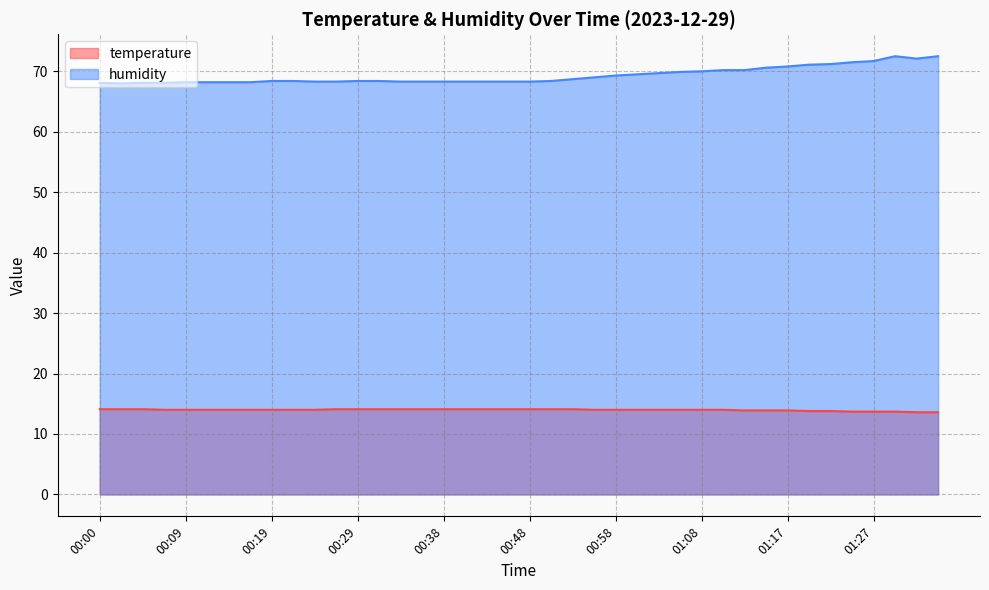

True or false: temperature and humidity intersect in this chart.

False